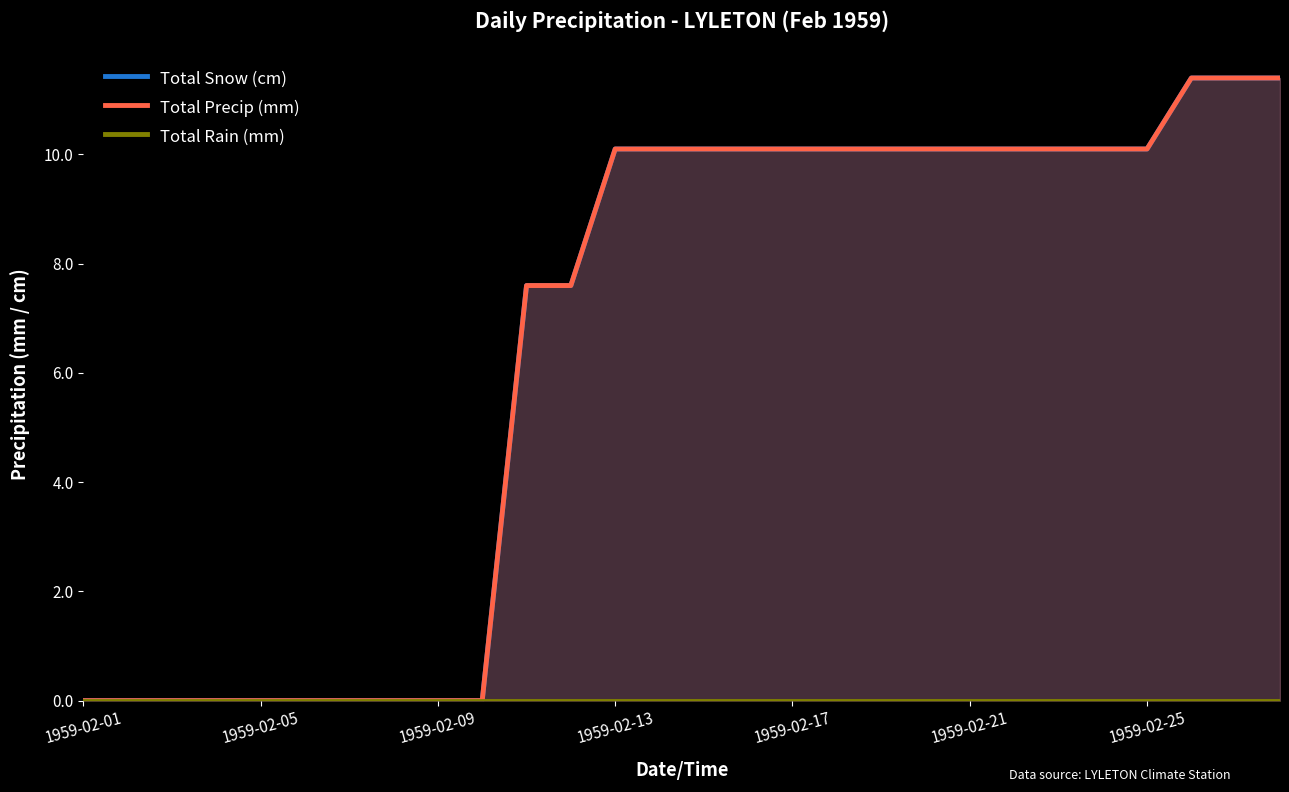

How many positive values does the Total Snow (cm) series have?

18